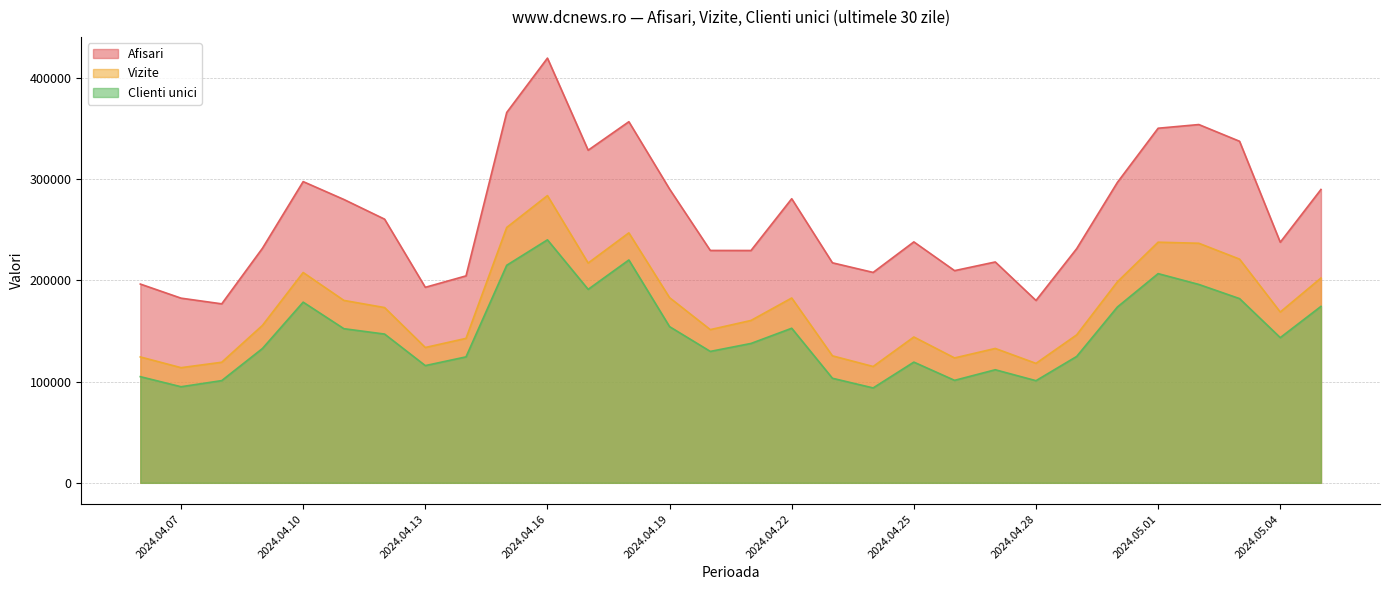

What position from the left is 2024.4.23?

18